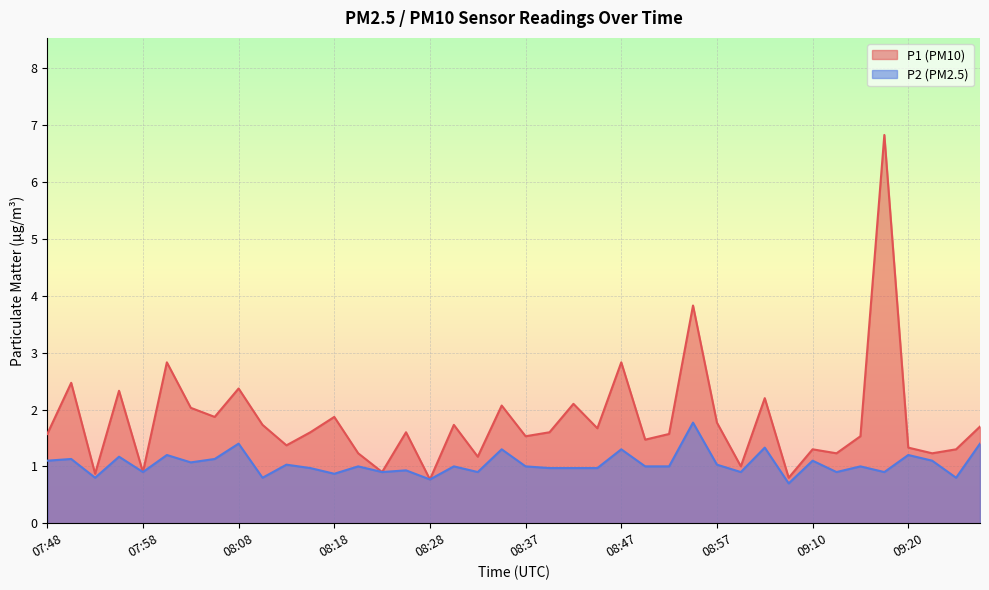

Is it true that P2 equals 1.1 at 07:51?

True